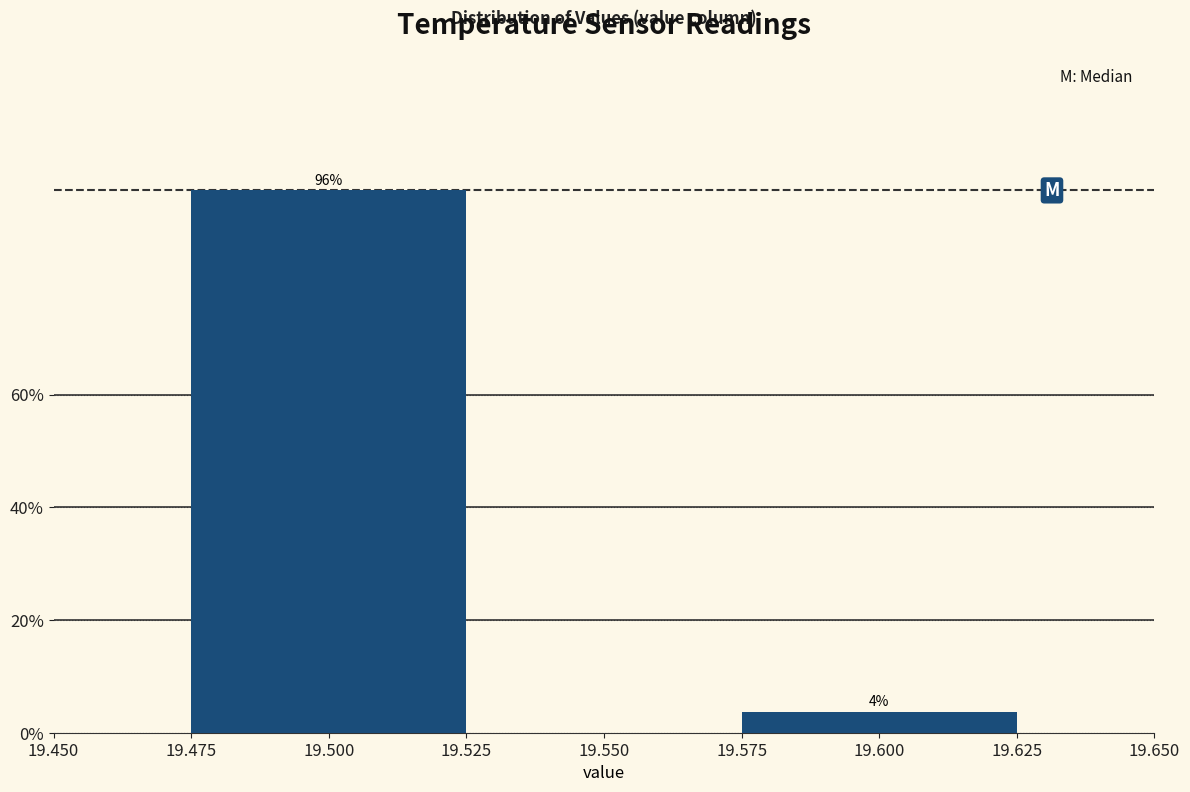

Are the bars horizontal?

No